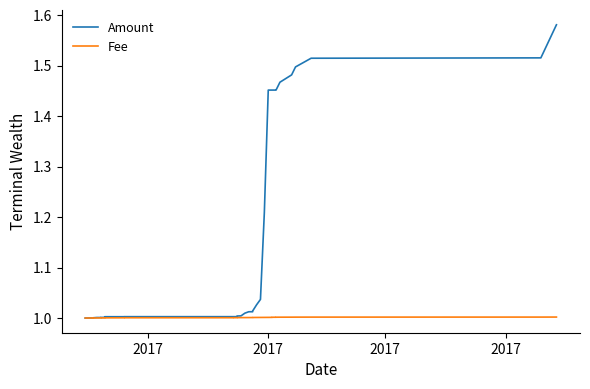

Is it true that Fee equals 1.7 at 25?

False